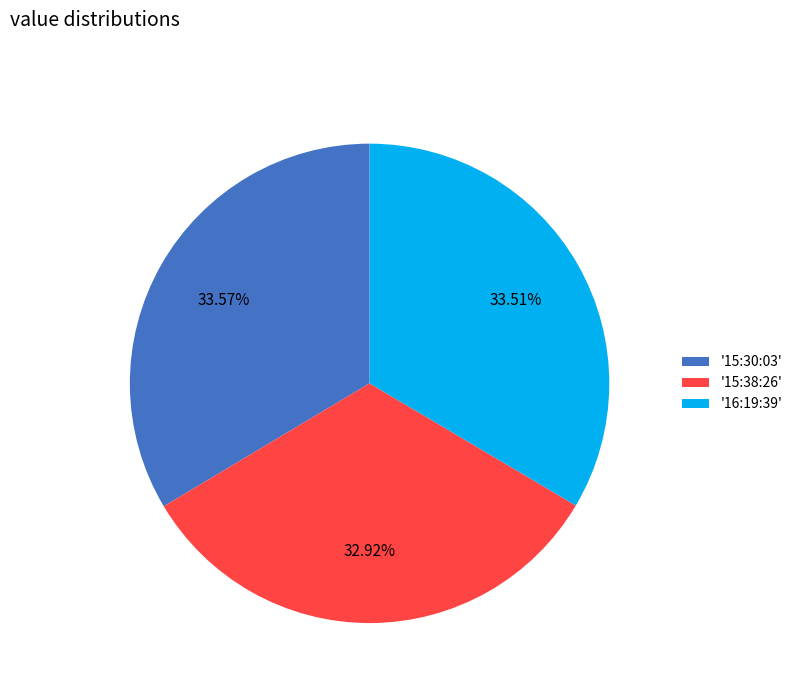

Does any single category account for the majority?

No